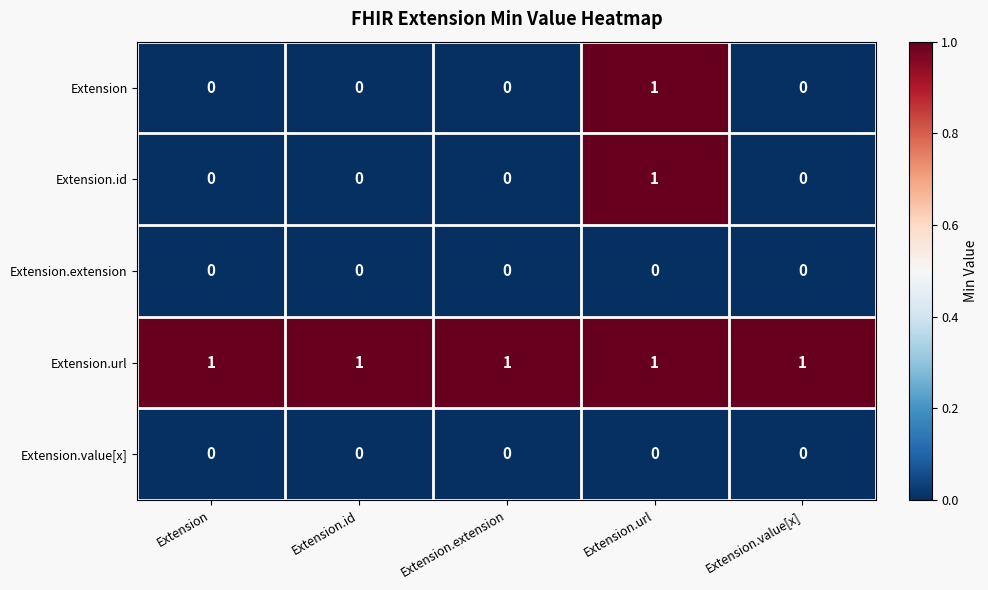

True or false: Extension.value[x] has a value of 0 at Extension.value[x].

True